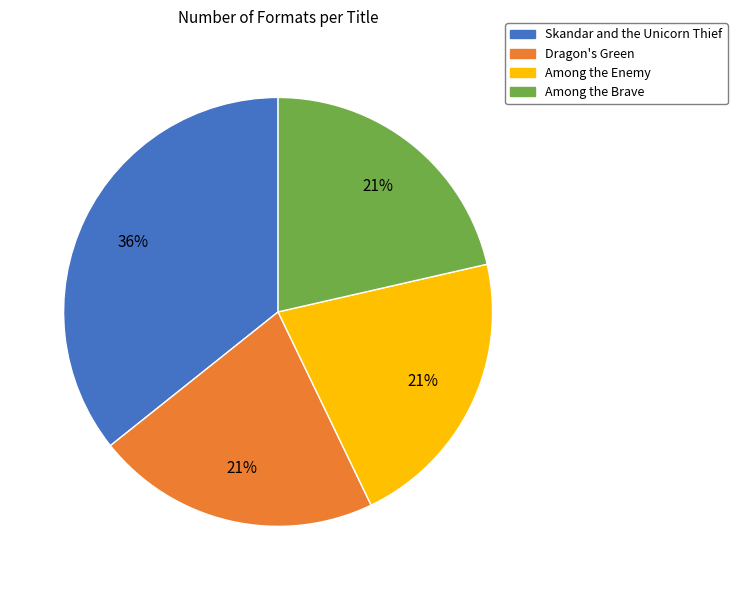

Does Dragon's Green represent more than half of the total?

No